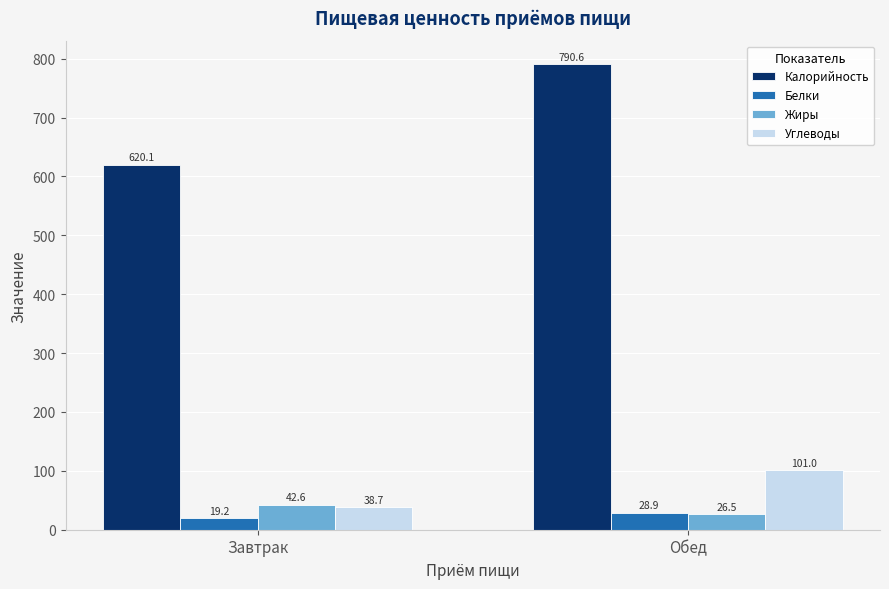

What is the difference between the Калорийность values at Обед and Завтрак?

170.5